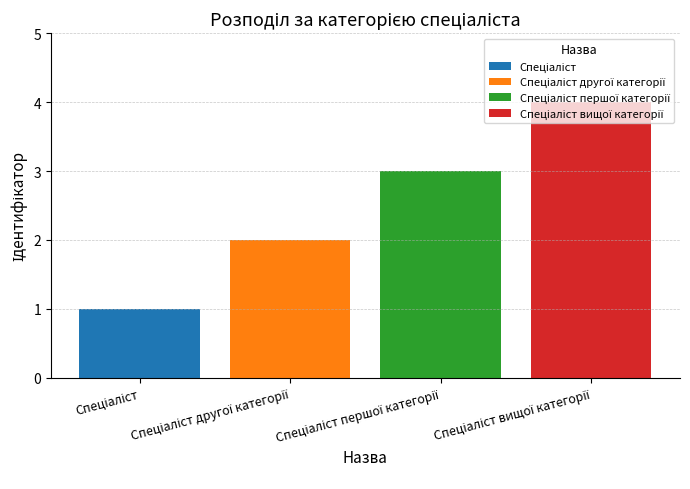

What is the greatest value displayed?

4